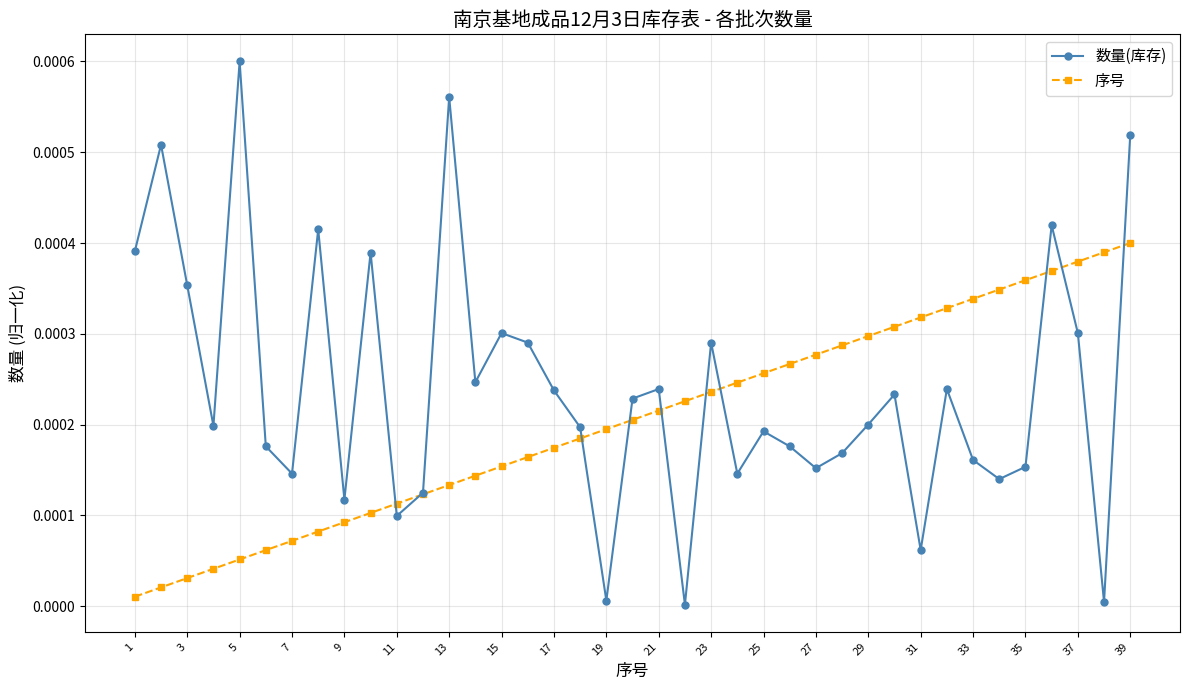

Which series has the largest range (max minus min)?

数量(库存)